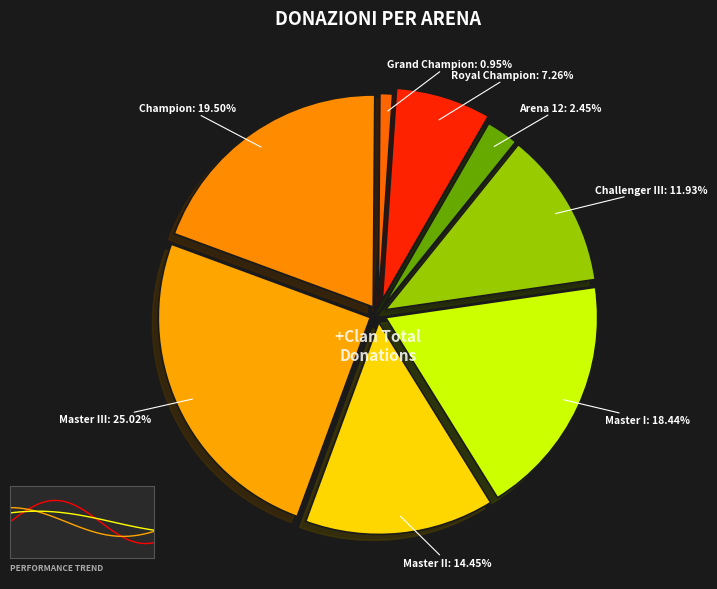

What percentage do Arena 12 and Master I together represent?

20.9%